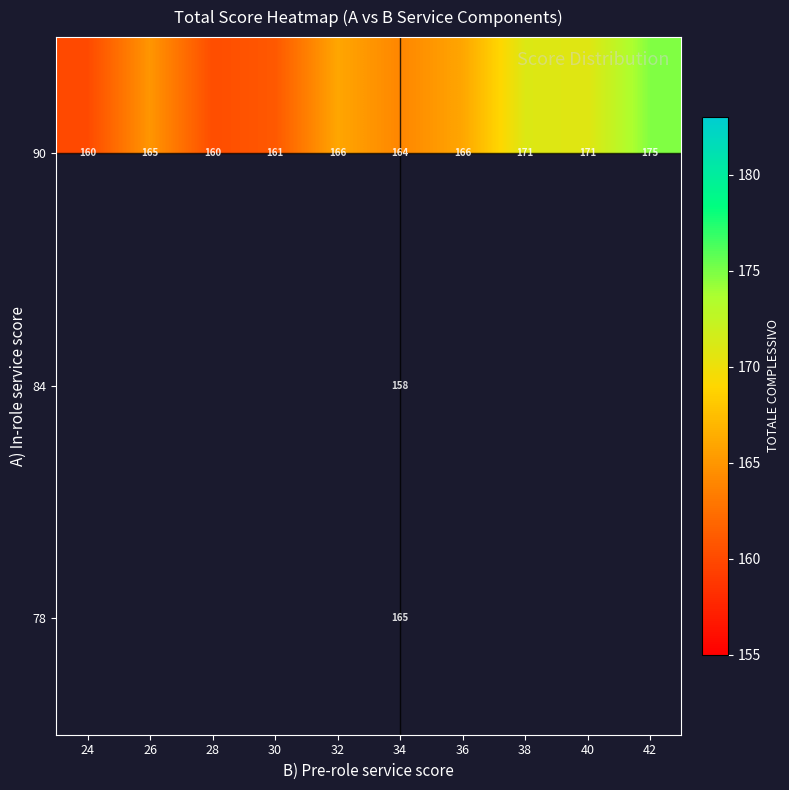

What is the smallest value displayed?

158.0